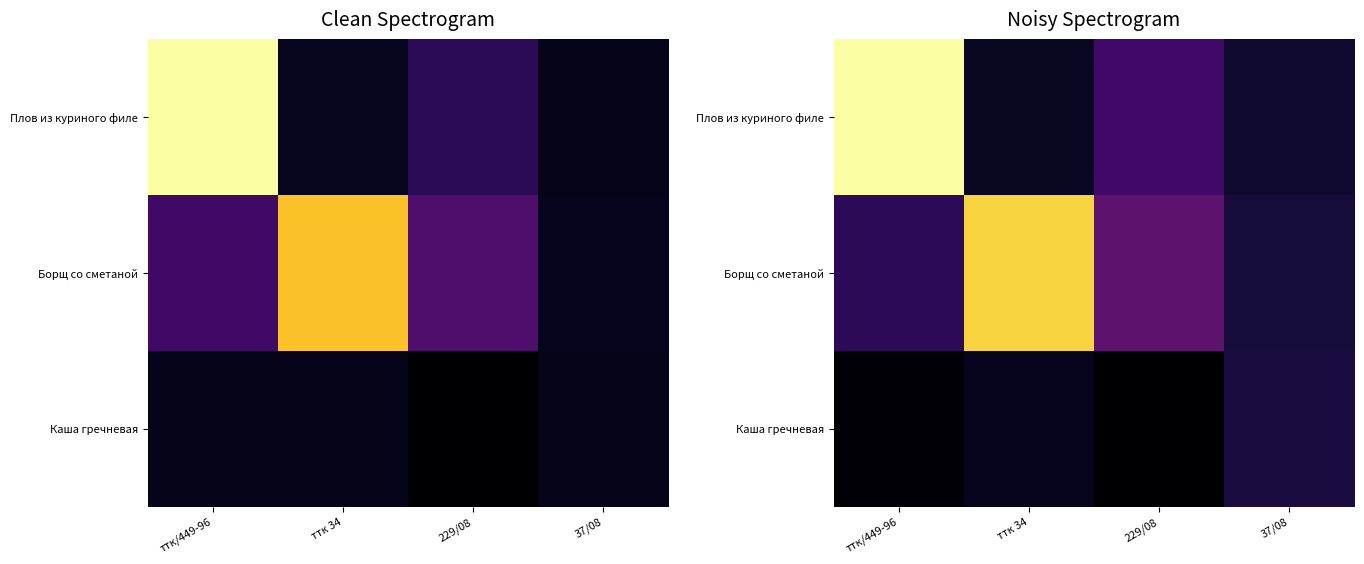

Is the value of Плов из куриного филе at 229/08 greater than the value of Каша гречневая at ттк 34?

Yes